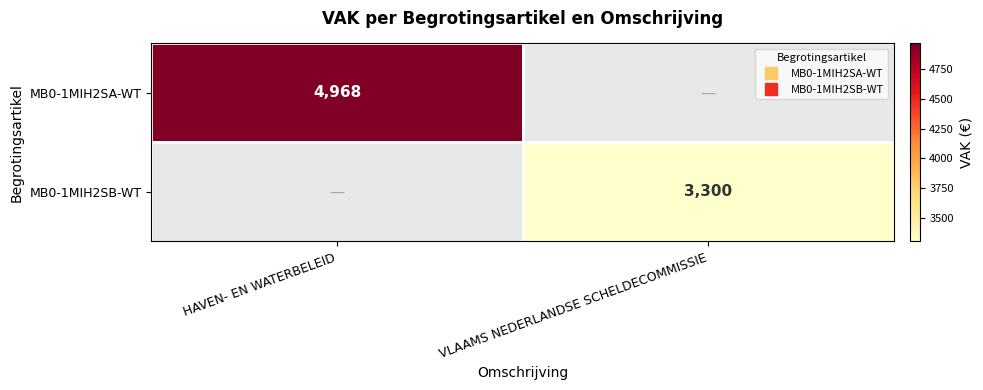

Read the MB0-1MIH2SB-WT value at VLAAMS NEDERLANDSE SCHELDECOMMISSIE.

3300